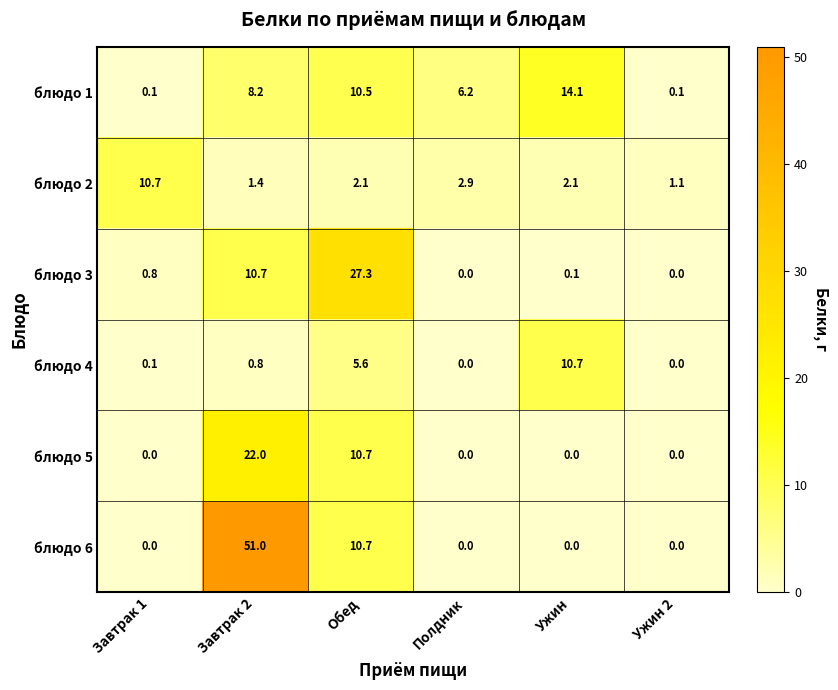

Between Обед and Полдник, which series saw the biggest shift?

блюдо 3